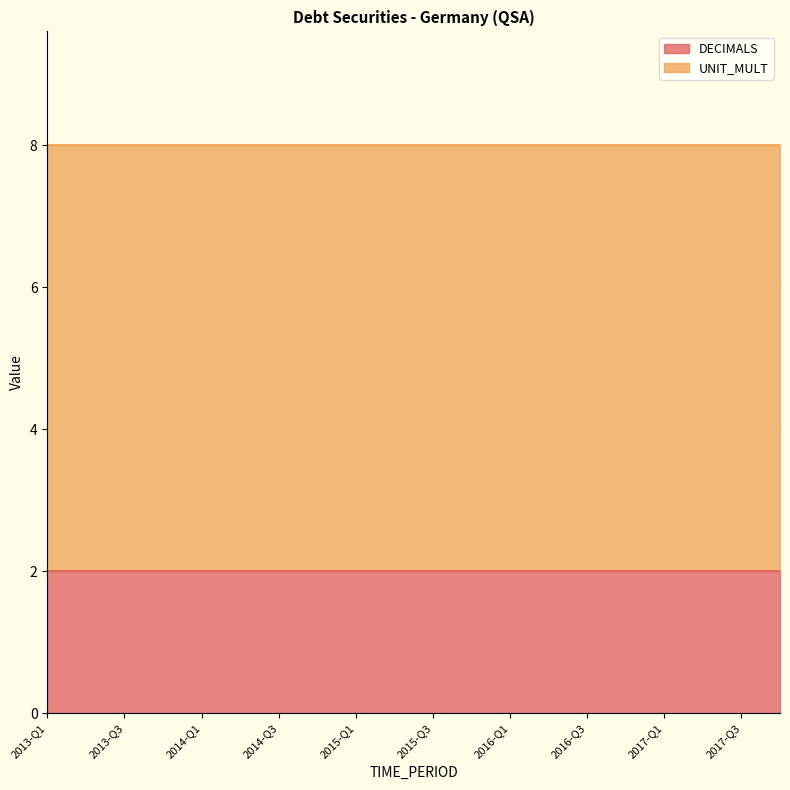

Which series has the largest range (max minus min)?

DECIMALS